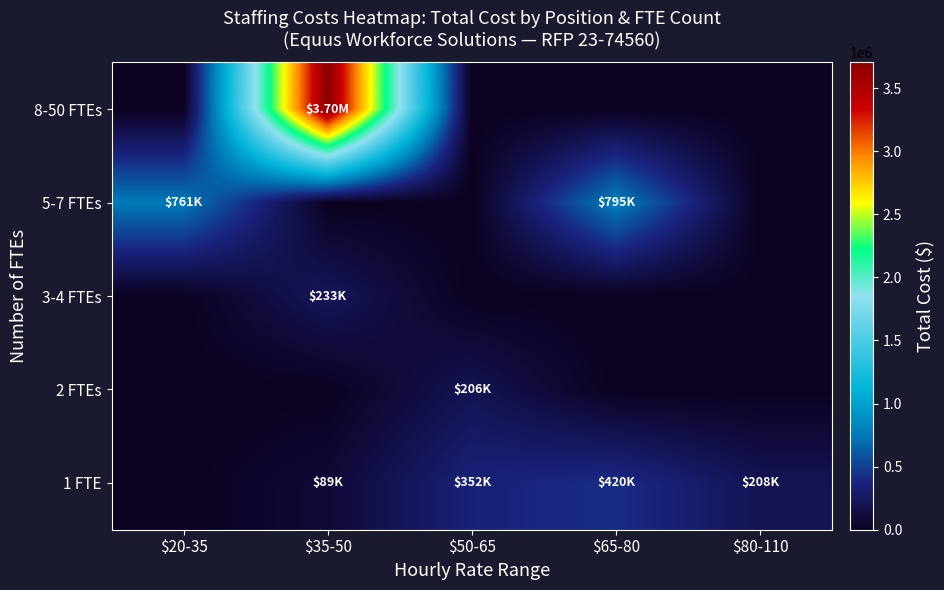

Which has a higher value, $20-35 or $65-80?

$65-80